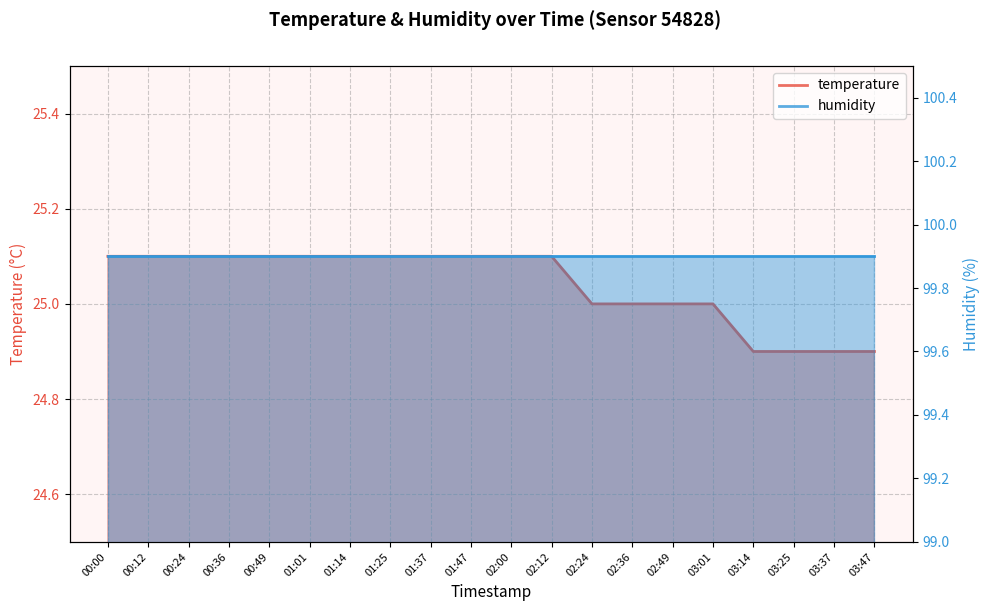

What is the label of the 16th point from the right?

00:49